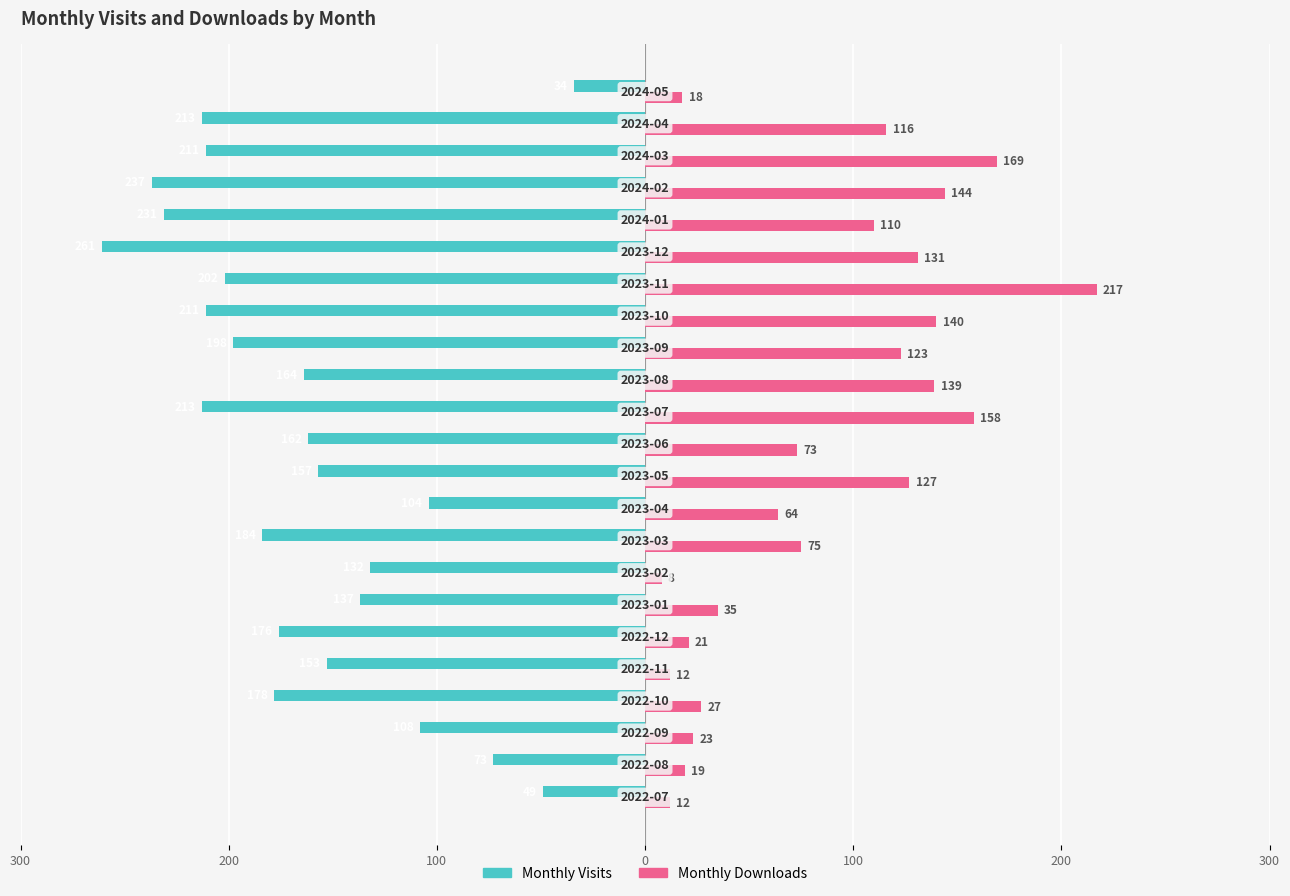

What are all the series names shown in the legend?

Monthly Visits, Monthly Downloads